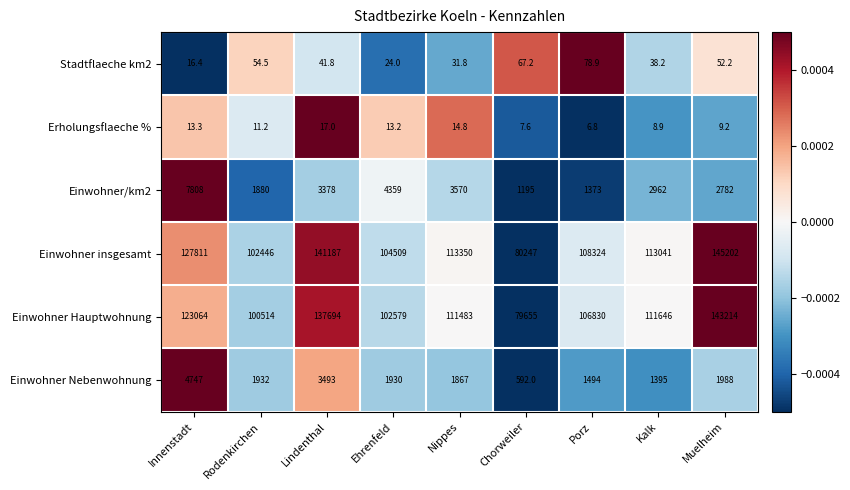

Is the value of Einwohner Hauptwohnung at Chorweiler greater than the value of Einwohner Nebenwohnung at Innenstadt?

Yes